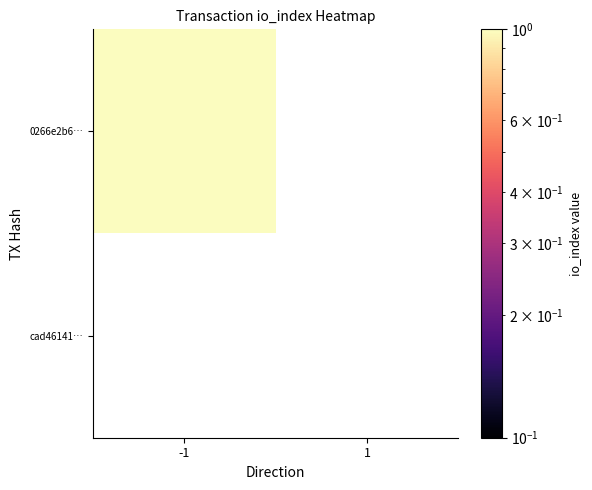

At which label does 0266e2b696fffec75ad2915fe86f8a0f67d3385 reach its minimum?

1